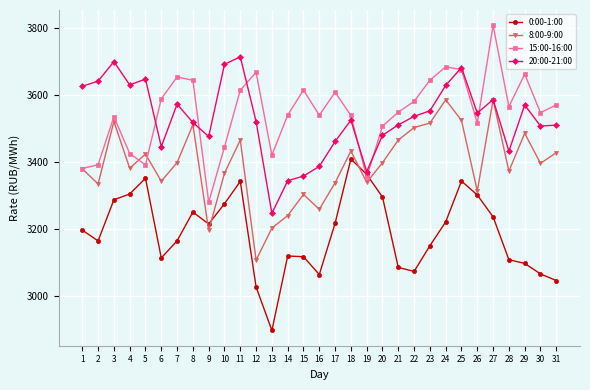

True or false: 20:00-21:00 and 15:00-16:00 intersect in this chart.

True